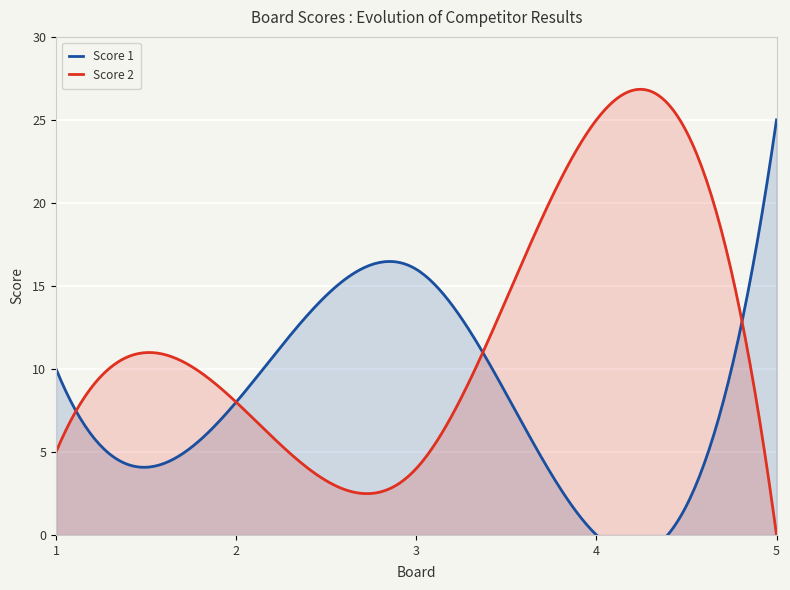

Is the value of Score 1 at 5 greater than the value of Score 2 at 3?

Yes